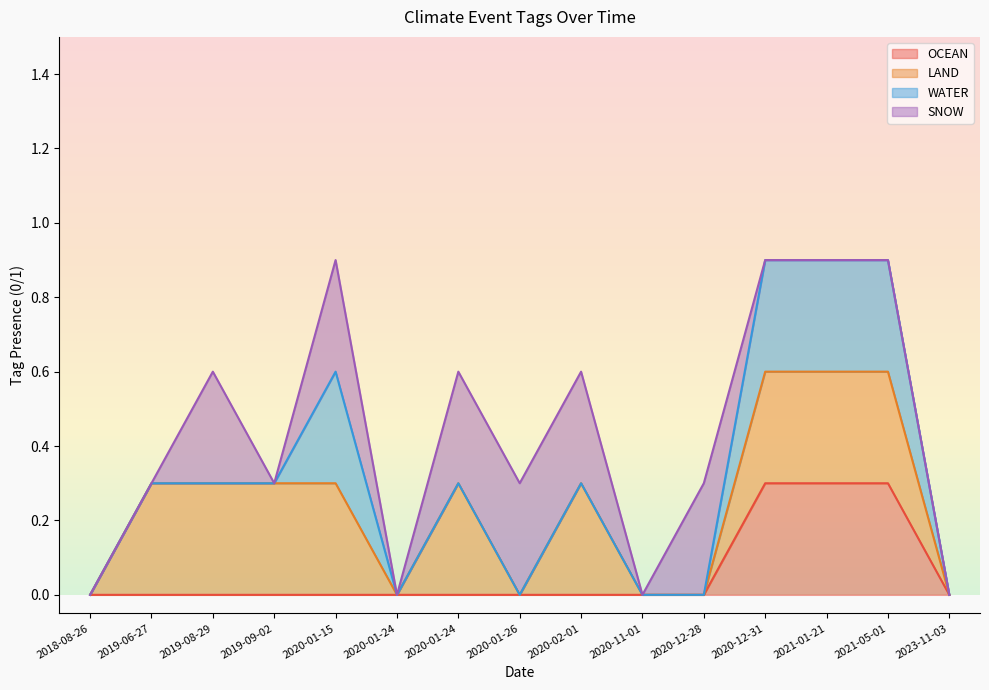

True or false: SNOW has more than 1 interior local peaks.

True